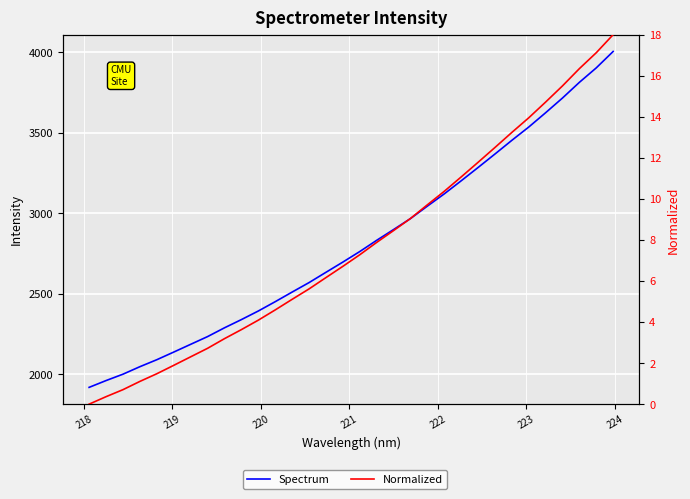

Does the chart display data point markers on the line(s)?

No